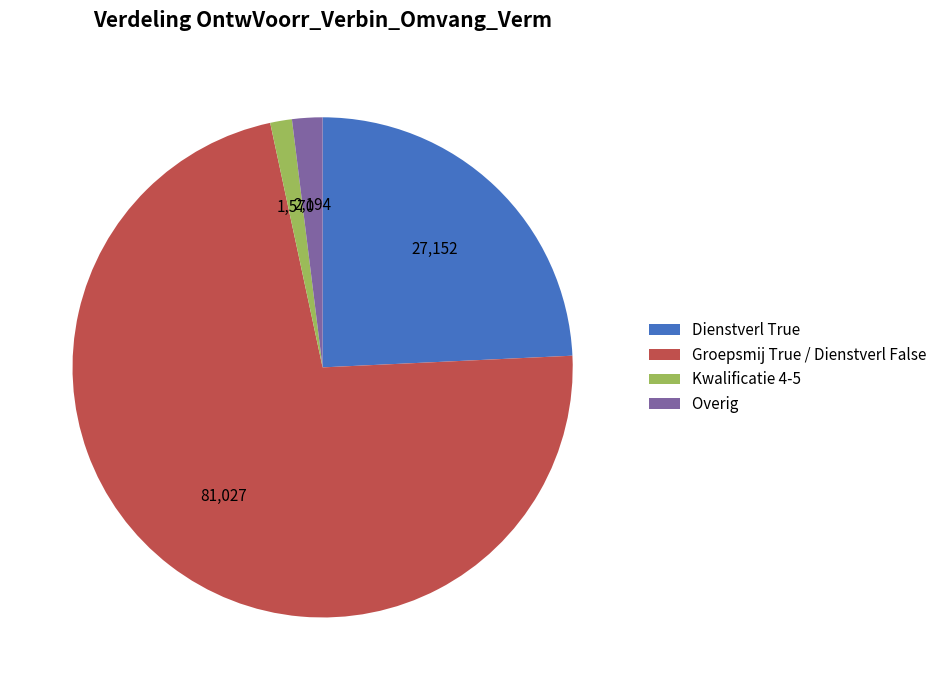

Which category has the smallest portion of the pie?

Kwalificatie 4-5